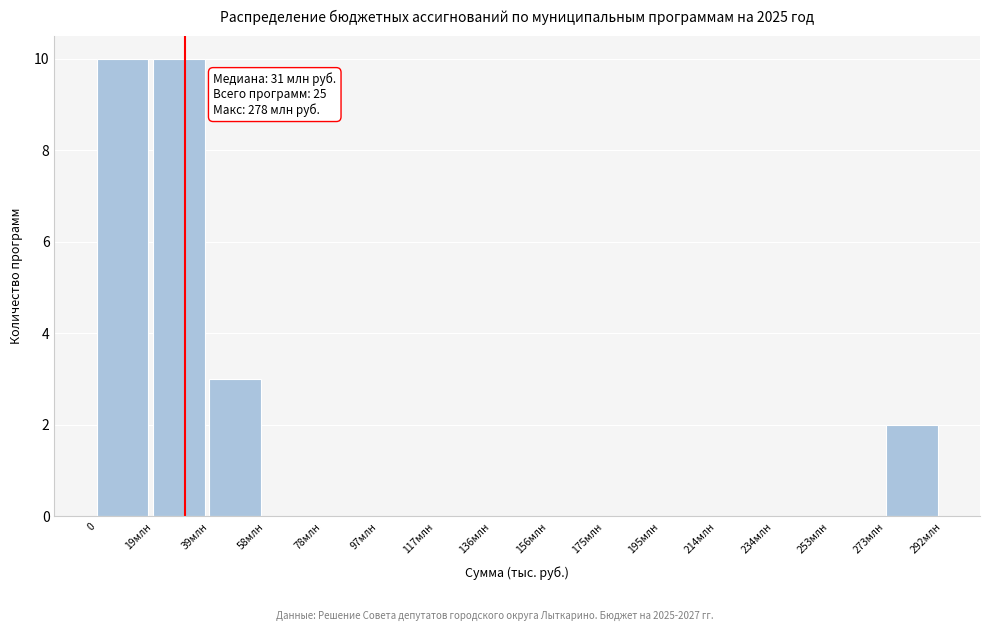

Reading left to right, what are all the values shown in this chart?

0=10	19млн=10	39млн=3	58млн=0	78млн=0	97млн=0	117млн=0	136млн=0	156млн=0	175млн=0	195млн=0	214млн=0	234млн=0	253млн=0	273млн=2